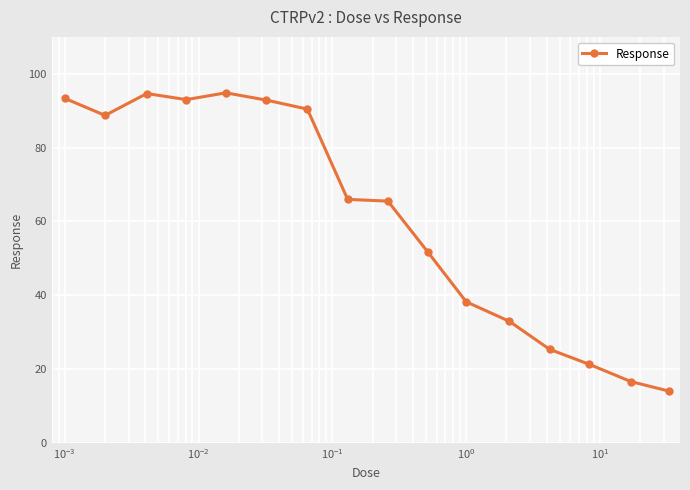

What is the greatest value displayed?

94.8